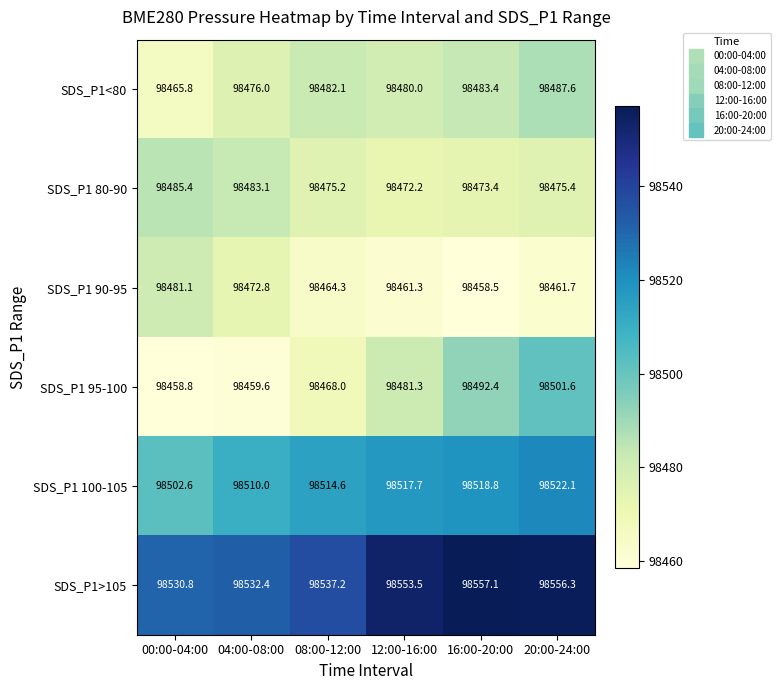

At which category is the sum across all series the highest?

20:00-24:00